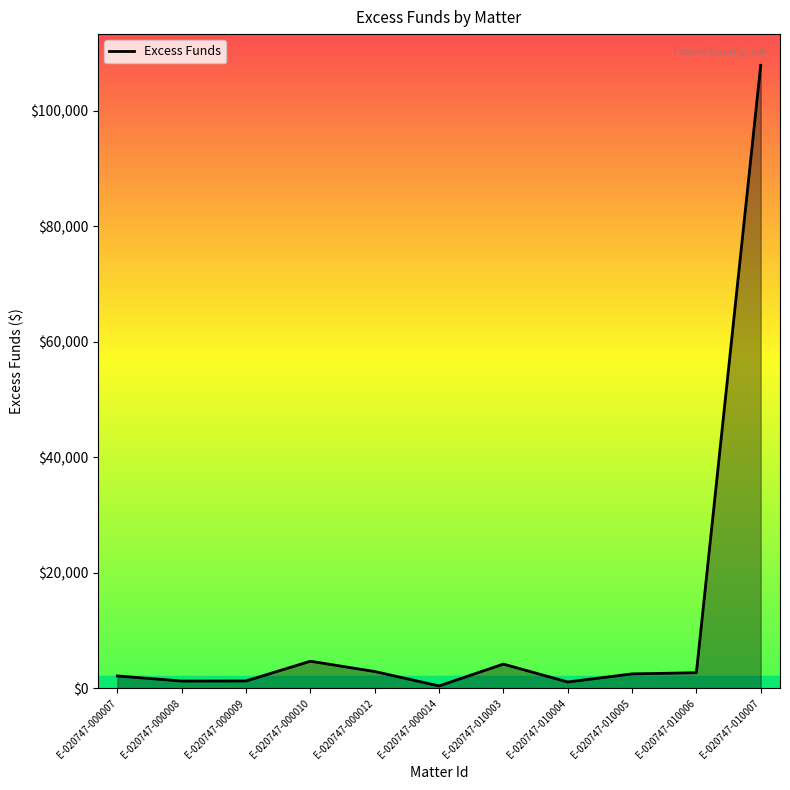

What is the maximum value shown in the chart?

107918.1